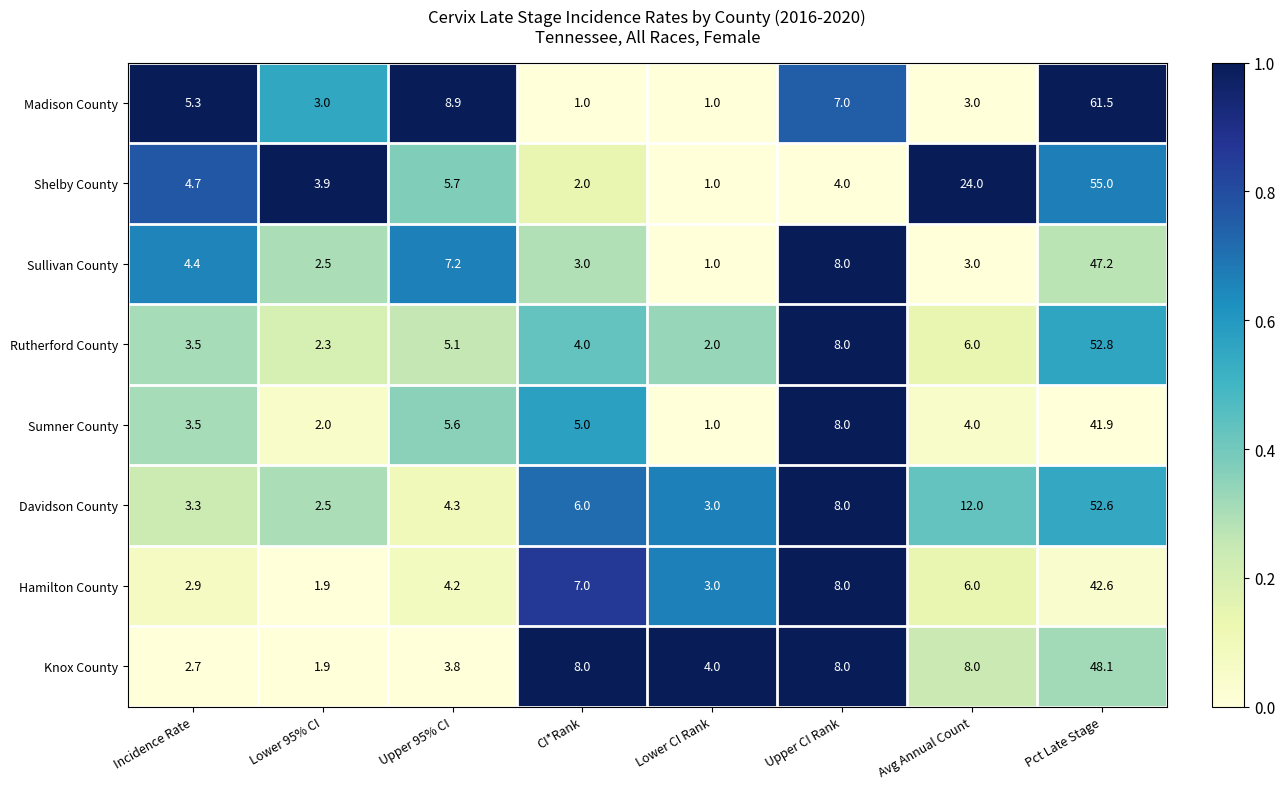

List the series in order of their peak value, lowest first.

Sumner County, Hamilton County, Sullivan County, Knox County, Davidson County, Rutherford County, Shelby County, Madison County